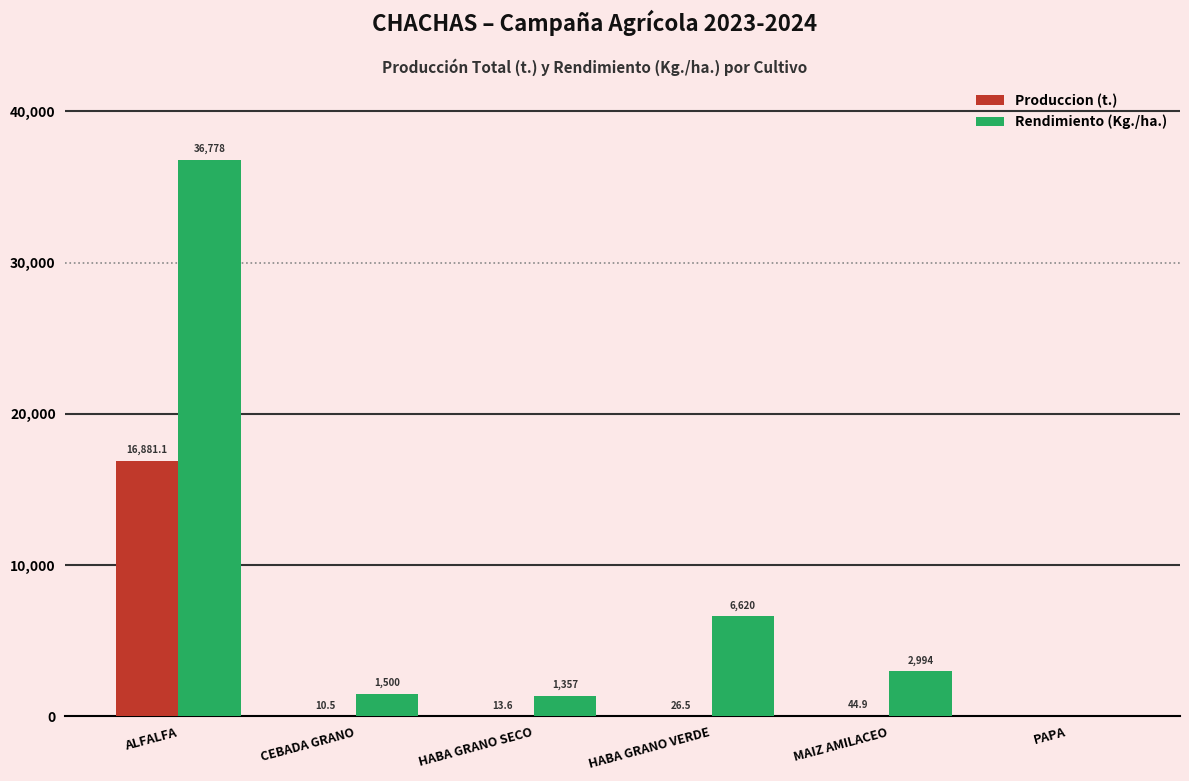

What is the maximum value for Rendimiento (Kg./ha.)?

36778.0